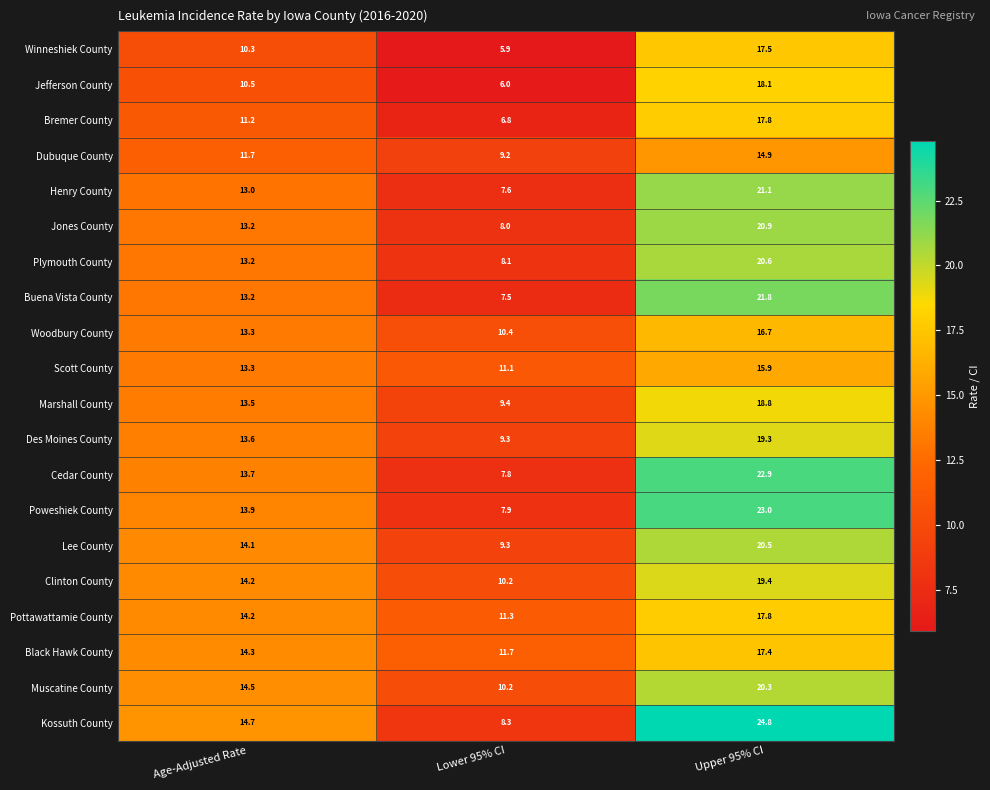

What is the difference between the maximum and minimum values in the Dubuque County series?

5.7